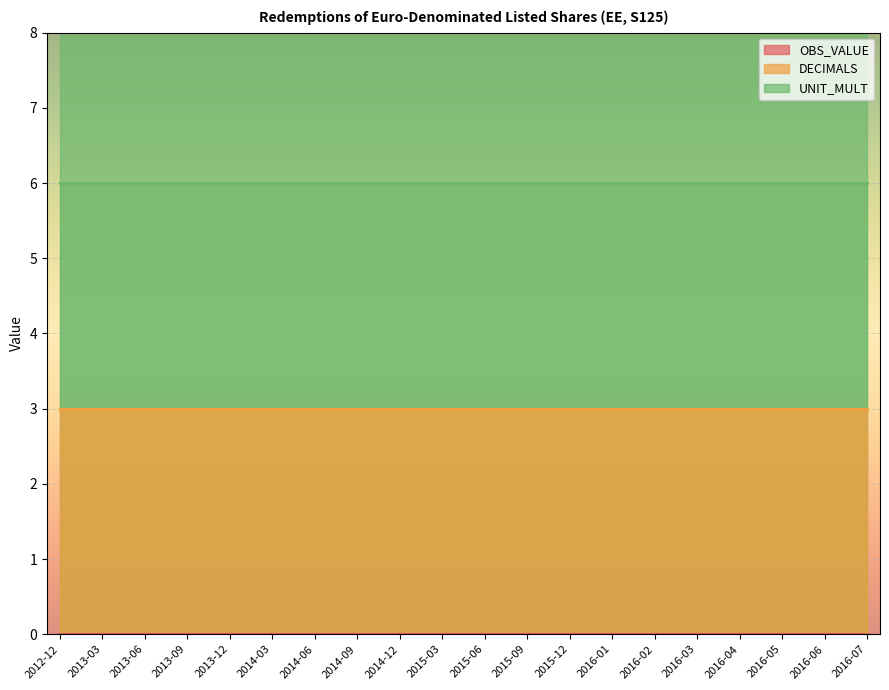

Reading right to left, list all the values displayed in this chart.

OBS_VALUE: 2016-07=0	2016-06=0	2016-05=0	2016-04=0	2016-03=0	2016-02=0	2016-01=0	2015-12=0	2015-09=0	2015-06=0	2015-03=0	2014-12=0	2014-09=0	2014-06=0	2014-03=0	2013-12=0	2013-09=0	2013-06=0	2013-03=0	2012-12=0
DECIMALS: 2016-07=3	2016-06=3	2016-05=3	2016-04=3	2016-03=3	2016-02=3	2016-01=3	2015-12=3	2015-09=3	2015-06=3	2015-03=3	2014-12=3	2014-09=3	2014-06=3	2014-03=3	2013-12=3	2013-09=3	2013-06=3	2013-03=3	2012-12=3
UNIT_MULT: 2016-07=6	2016-06=6	2016-05=6	2016-04=6	2016-03=6	2016-02=6	2016-01=6	2015-12=6	2015-09=6	2015-06=6	2015-03=6	2014-12=6	2014-09=6	2014-06=6	2014-03=6	2013-12=6	2013-09=6	2013-06=6	2013-03=6	2012-12=6